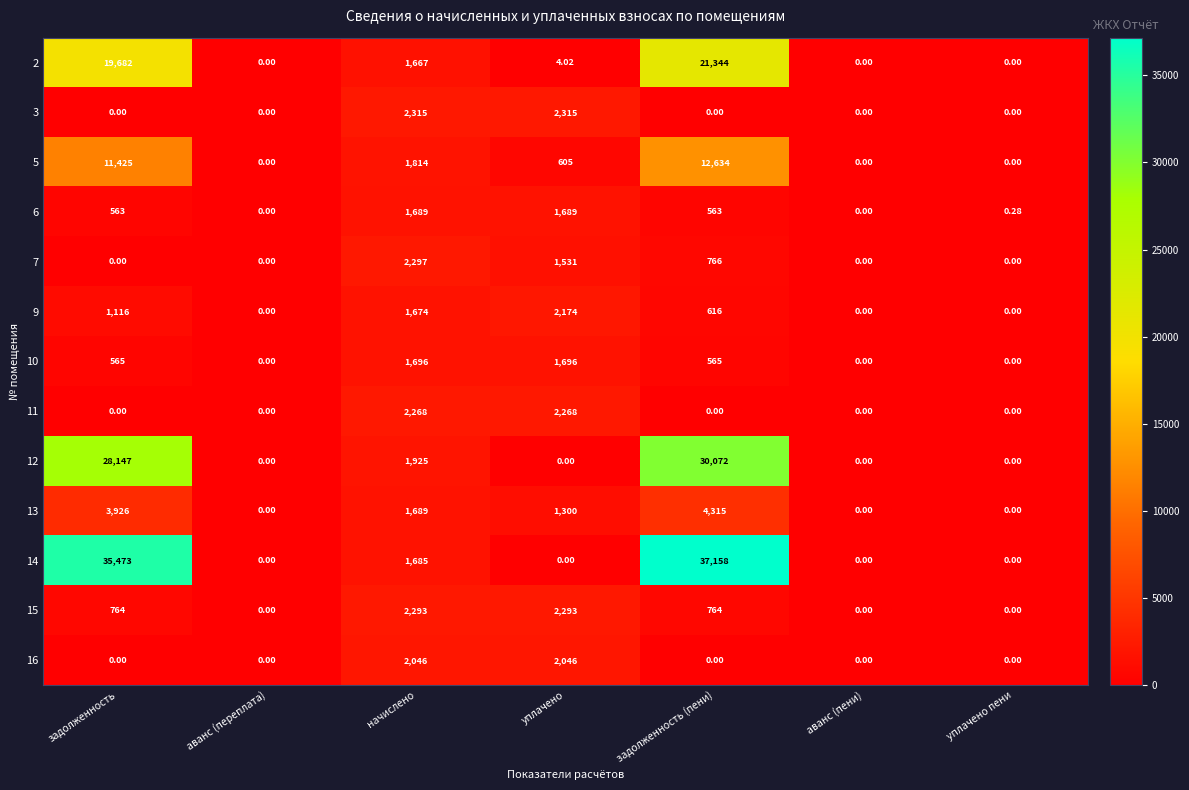

At which category is the sum across all series the highest?

задолженность (пени)